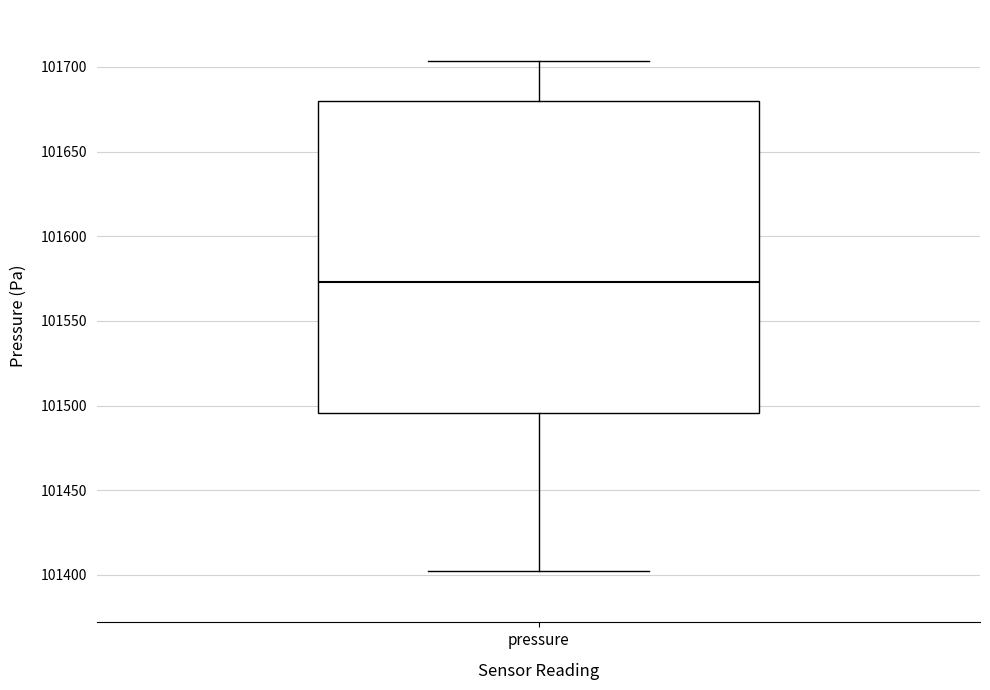

Transcribe this box plot: give where the median line is, the range the box spans, and where the two whiskers end, as read against the y-axis. The values are not printed on the chart, so give them approximately, as read against the axis.

median 101575, box 101495 to 101680, whiskers 101400 to 101705